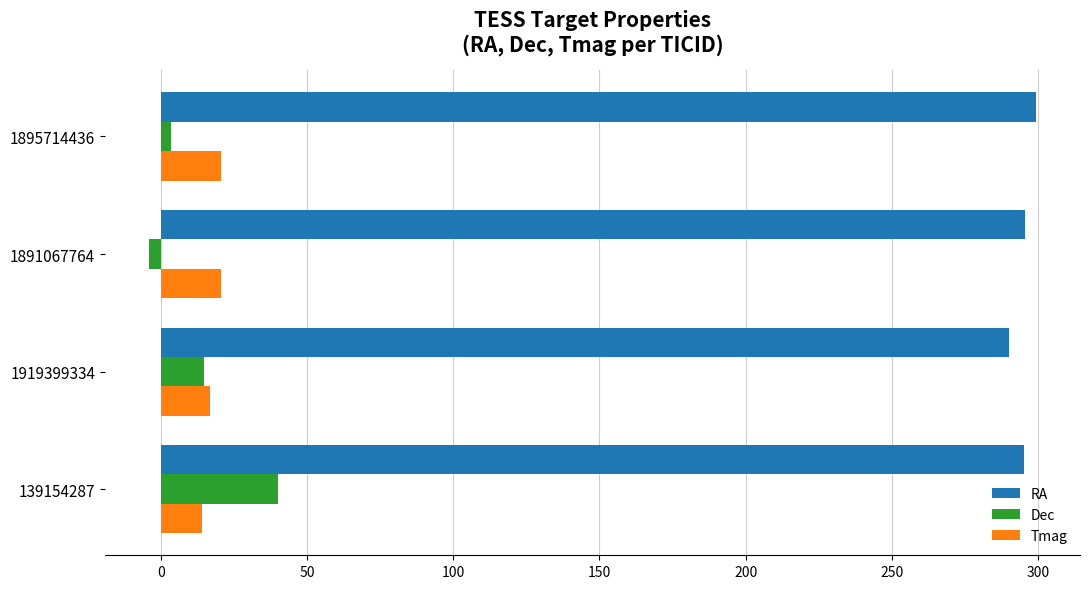

True or false: RA has a value of 398.1 at 1919399334.

False